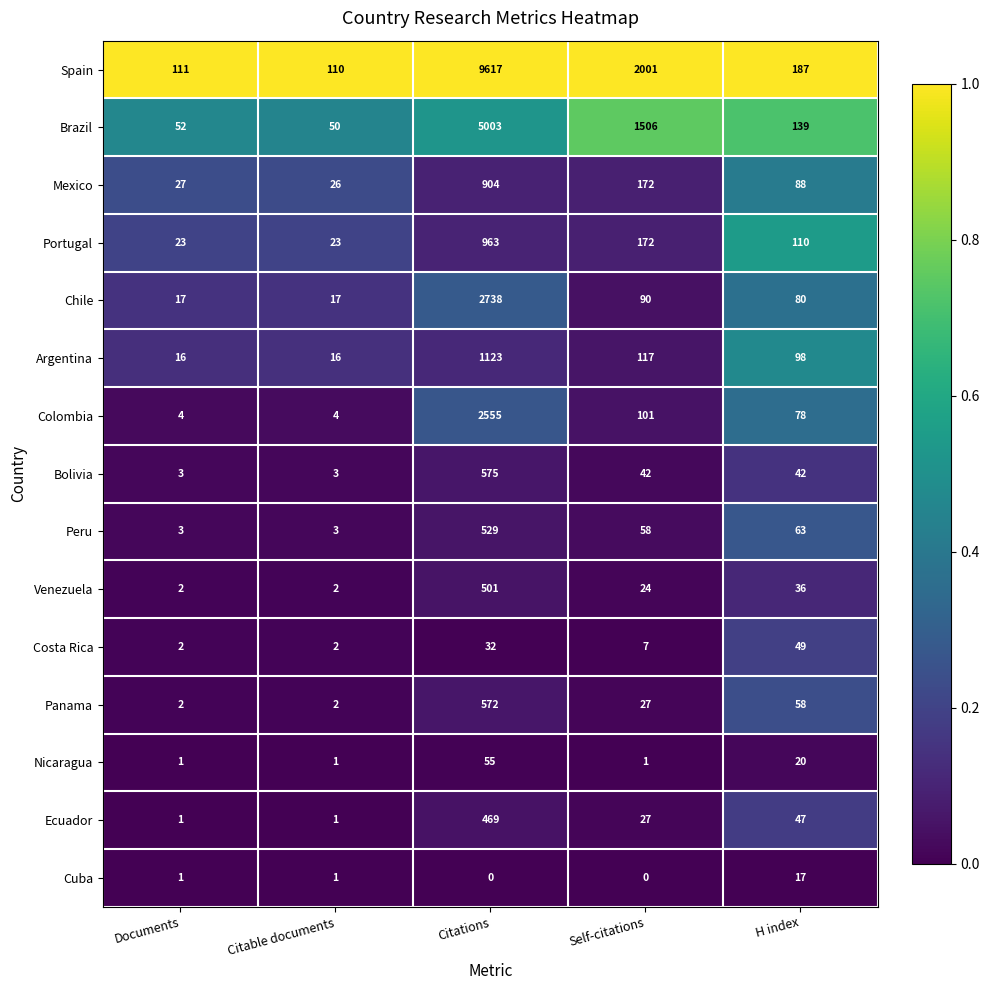

Is the value of Colombia at H index greater than the value of Costa Rica at Citable documents?

Yes